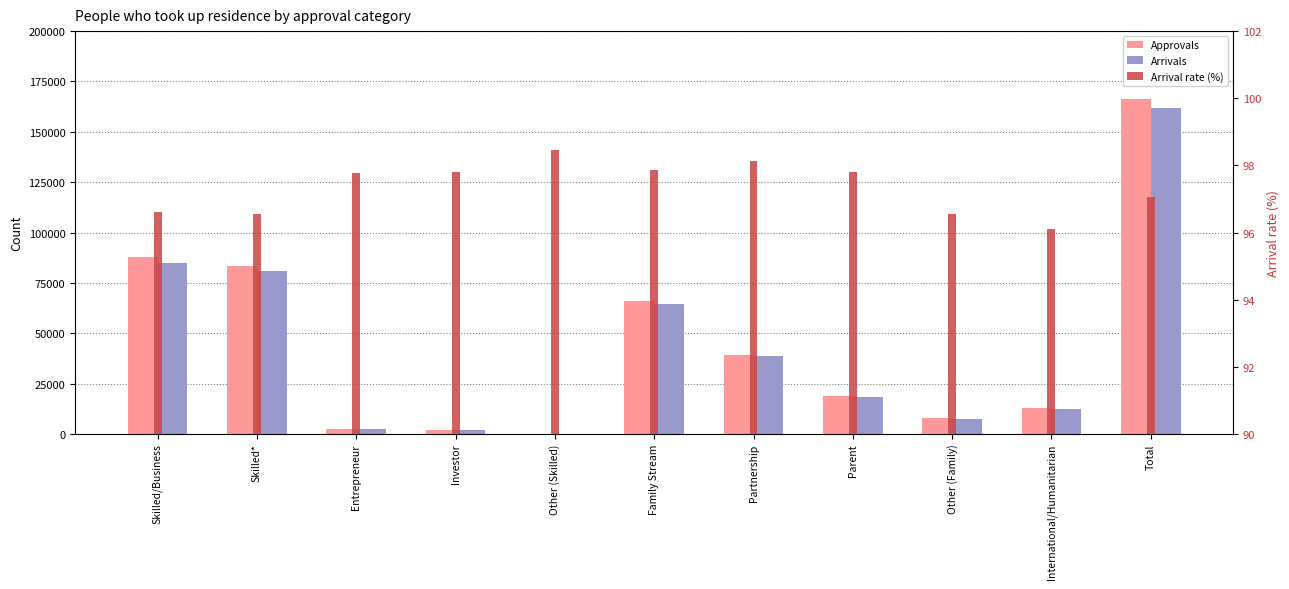

How many bars are there in total?

33